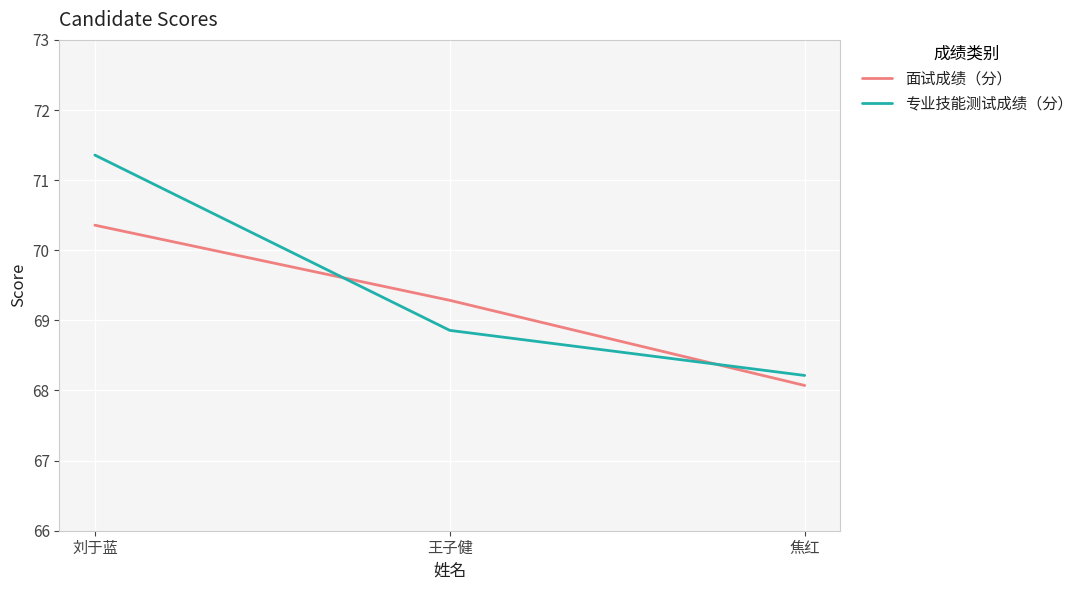

Reading right to left, list all the values displayed in this chart.

面试成绩（分）: 焦红=68.1	王子健=69.3	刘于蓝=70.4
专业技能测试成绩（分）: 焦红=68.2	王子健=68.9	刘于蓝=71.4